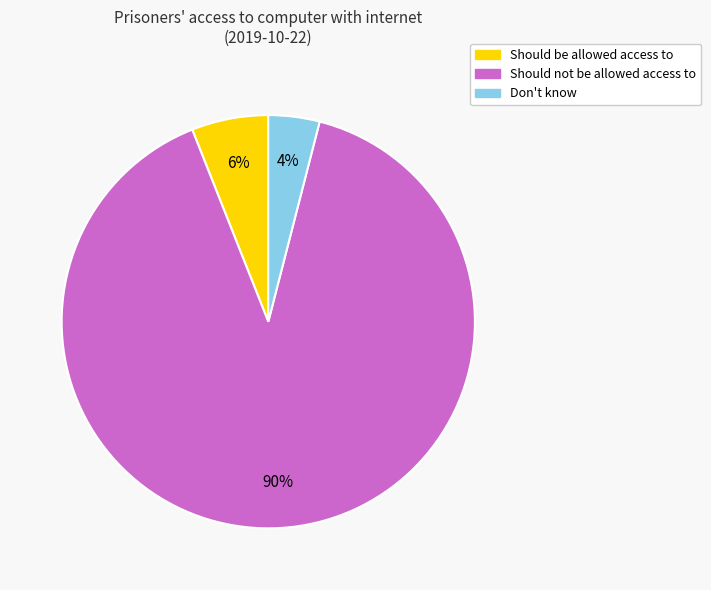

To the nearest percent, what is the difference between the largest and smallest slice percentages?

86%